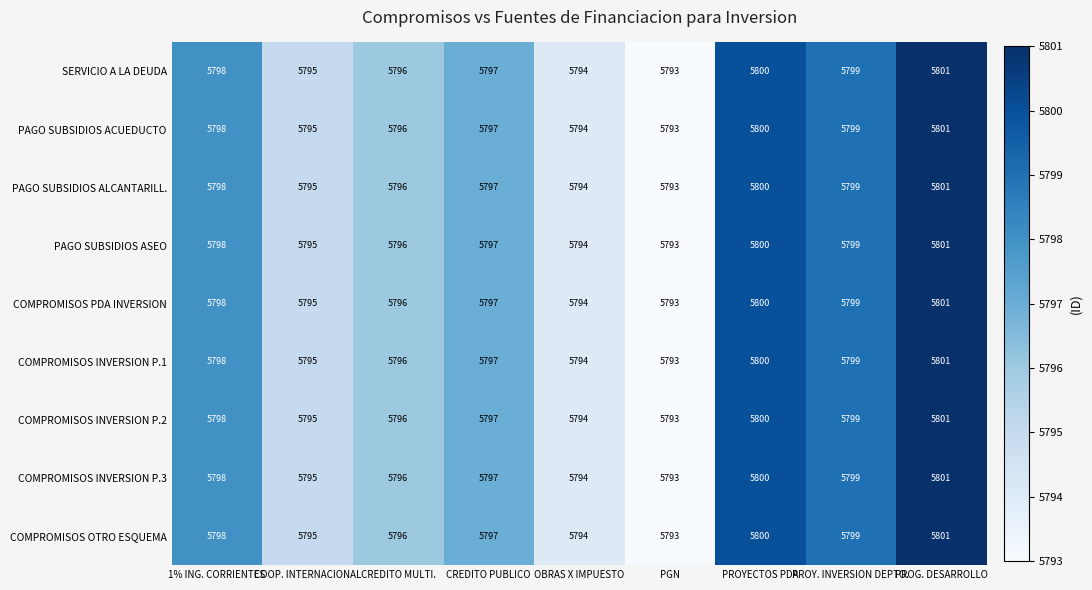

What is the average value of the PAGO SUBSIDIOS ALCANTARILL. series?

5797